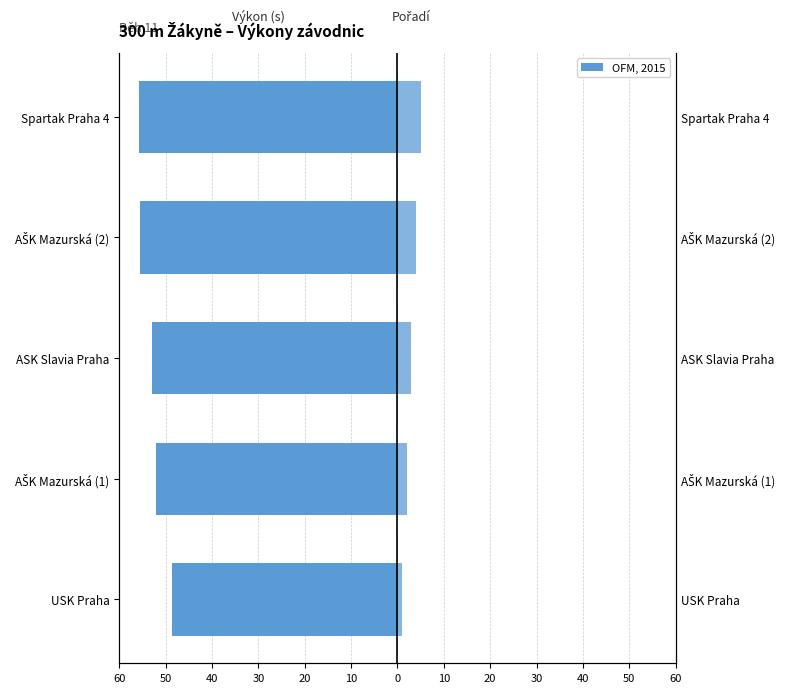

What is the sum of all Výkon (s) values?

-264.9